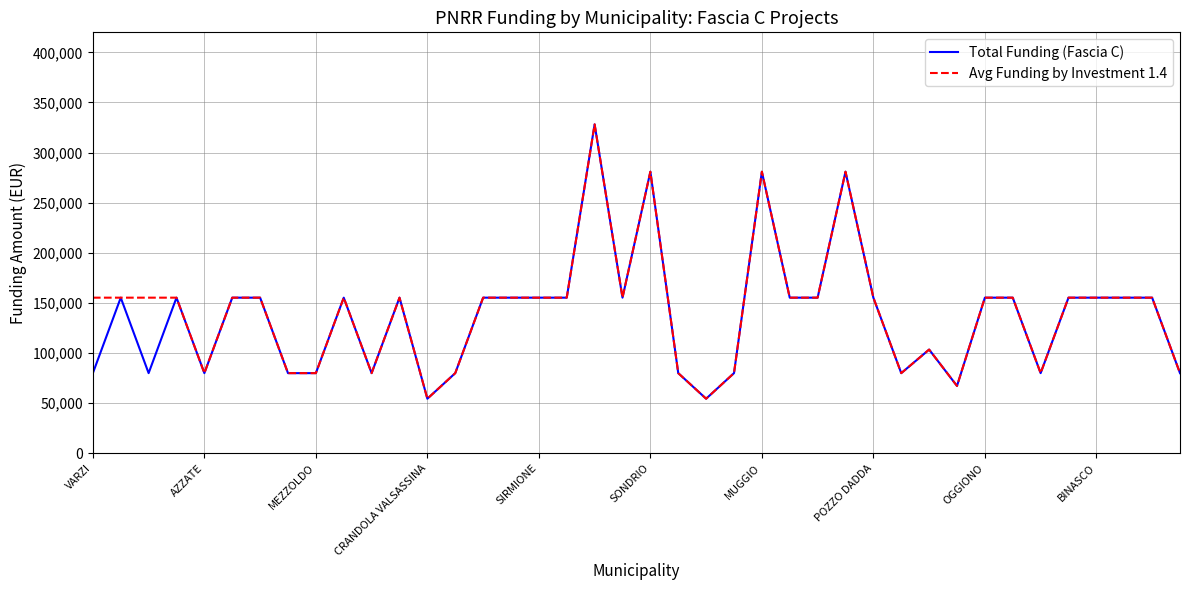

What is the minimum value shown in the chart?

54412